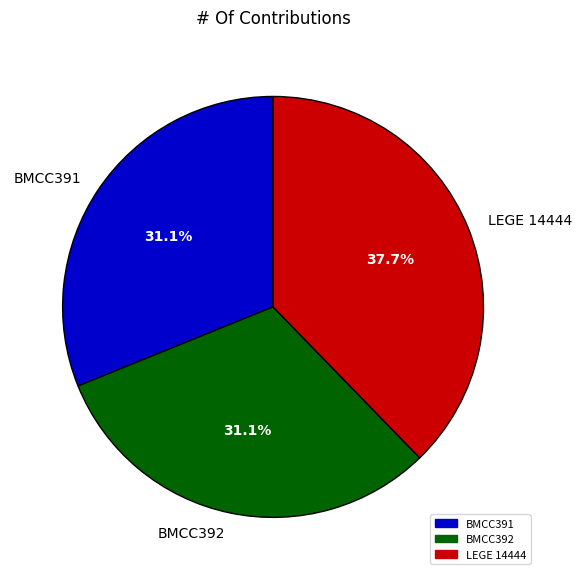

What is the ratio of the value at BMCC391 to the value at BMCC392?

1.0